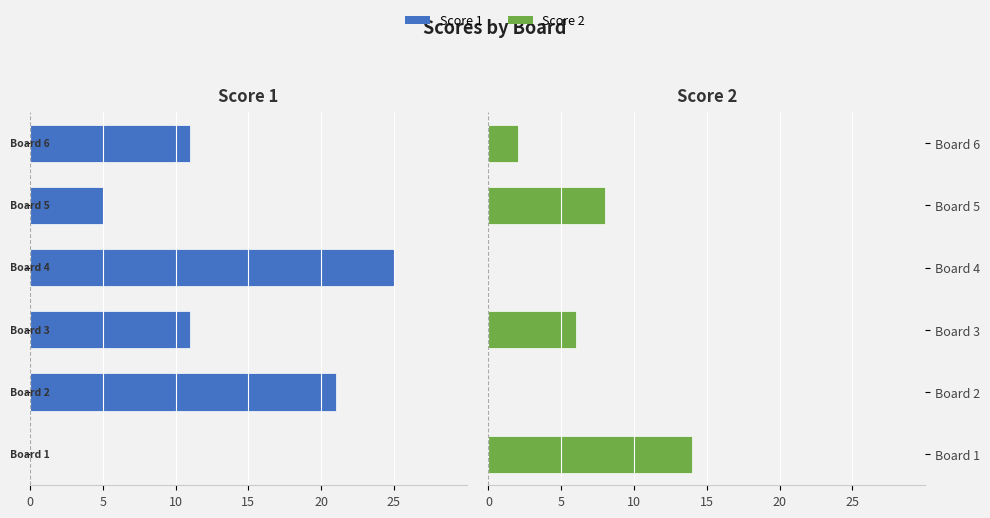

Between Board 5 and Board 6, which series saw the biggest shift?

Score 1